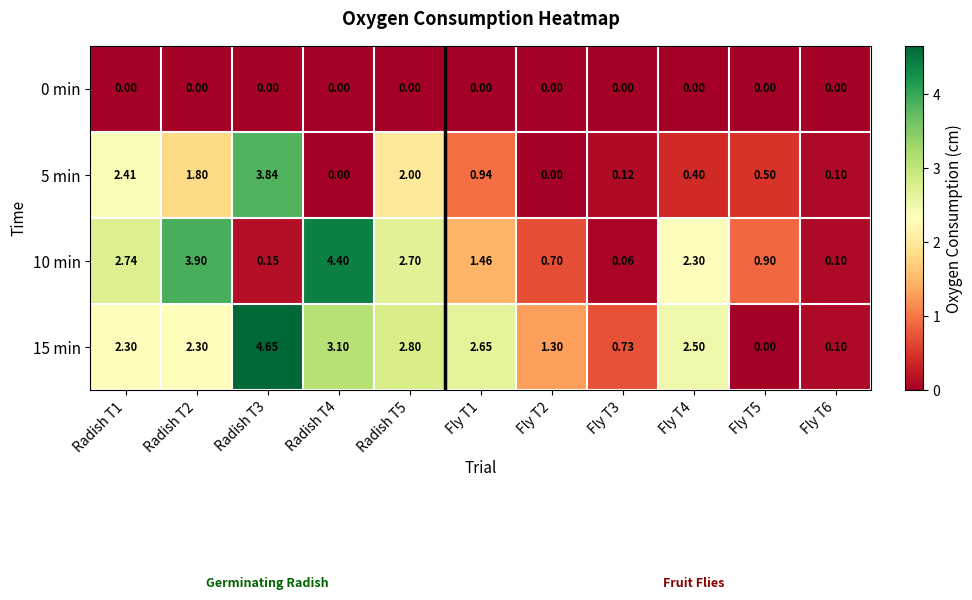

Is the value of 0 min at Radish T3 greater than the value of 5 min at Radish T2?

No